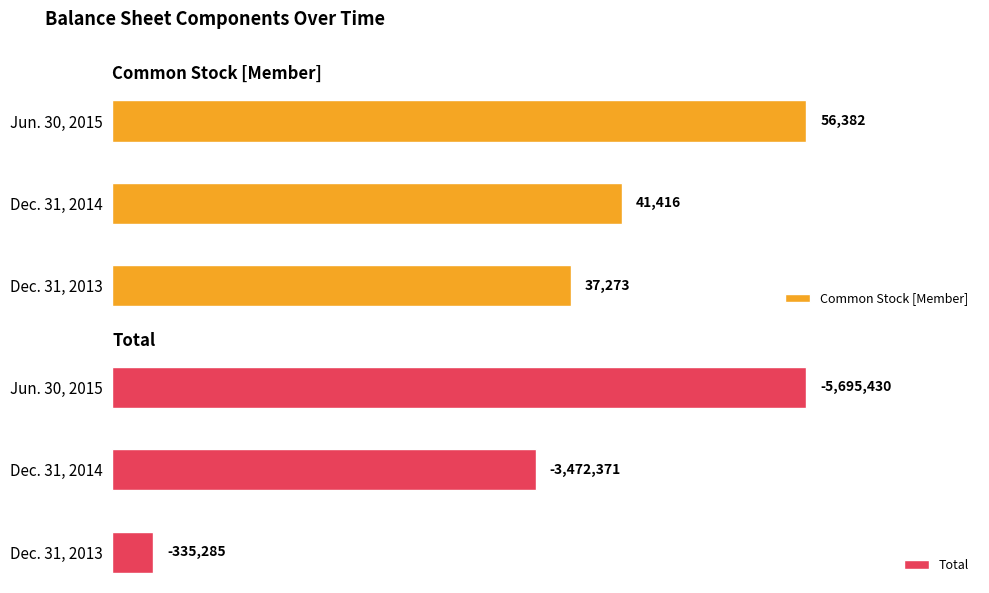

At which label does Common Stock [Member] reach its minimum?

Dec. 31, 2013